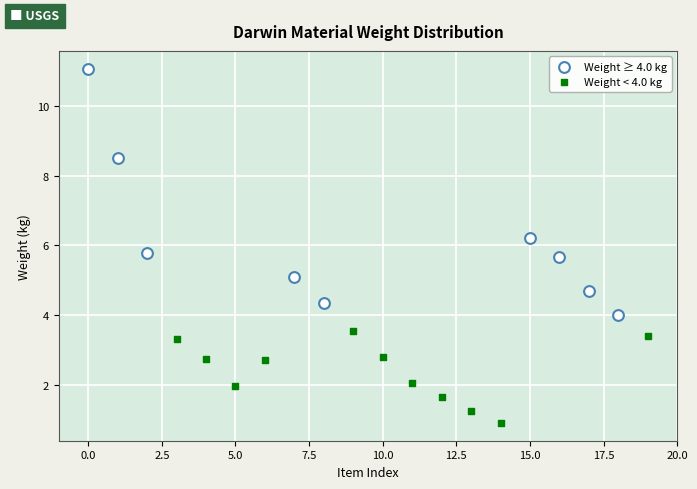

Which series has the widest spread of Y values?

Weight ≥ 4.0 kg